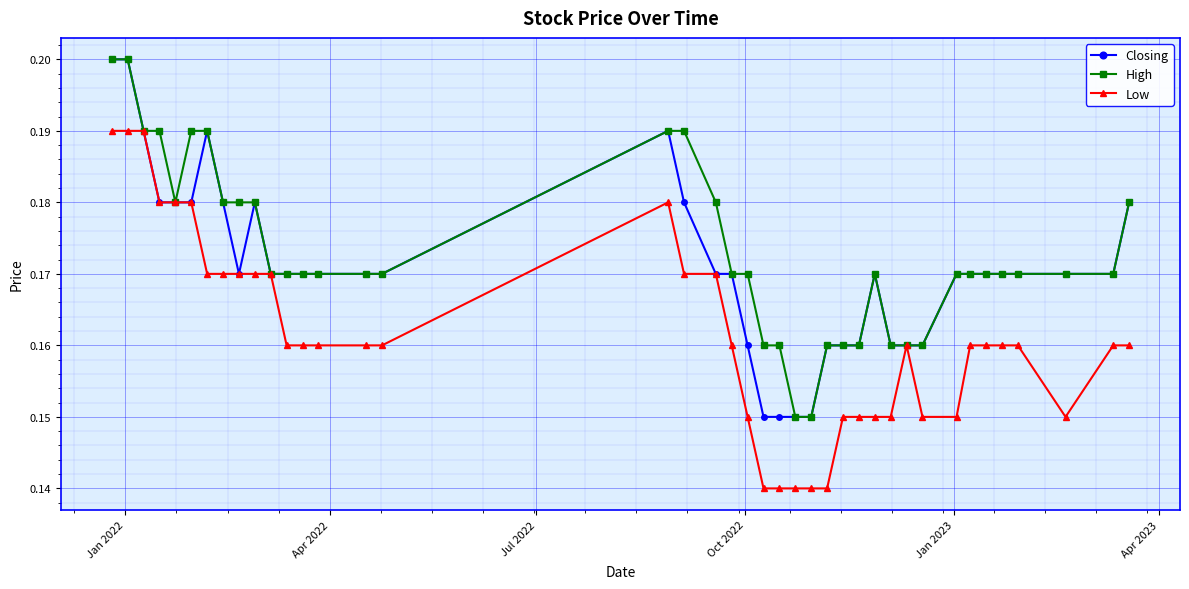

How many Closing values are between 0 and 1?

40